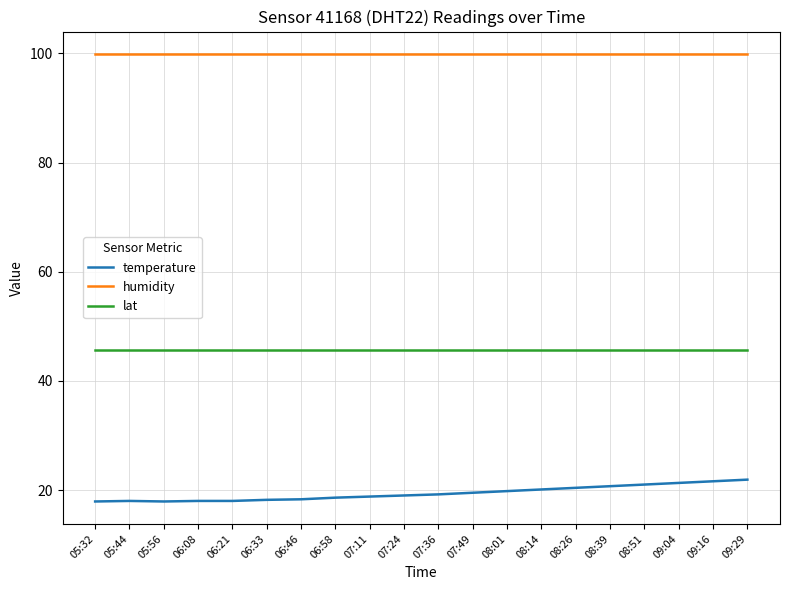

True or false: lat and humidity intersect in this chart.

False